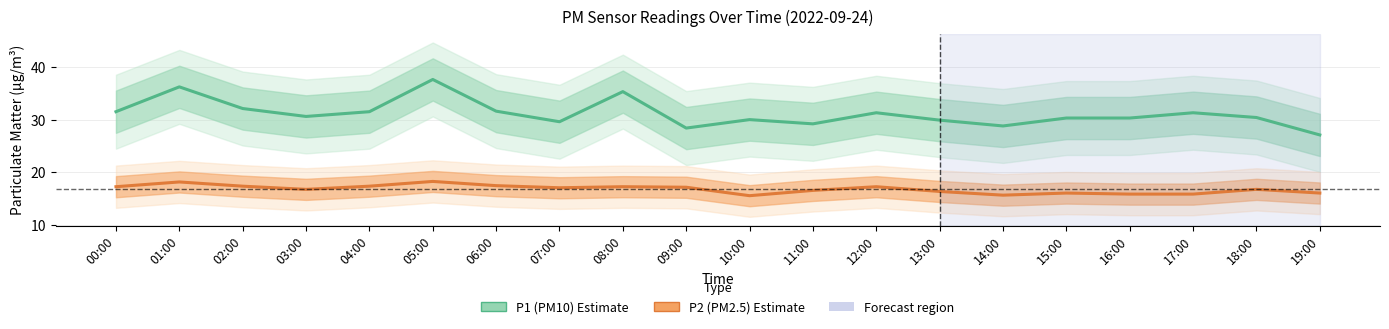

What position from the right is 18:00?

2